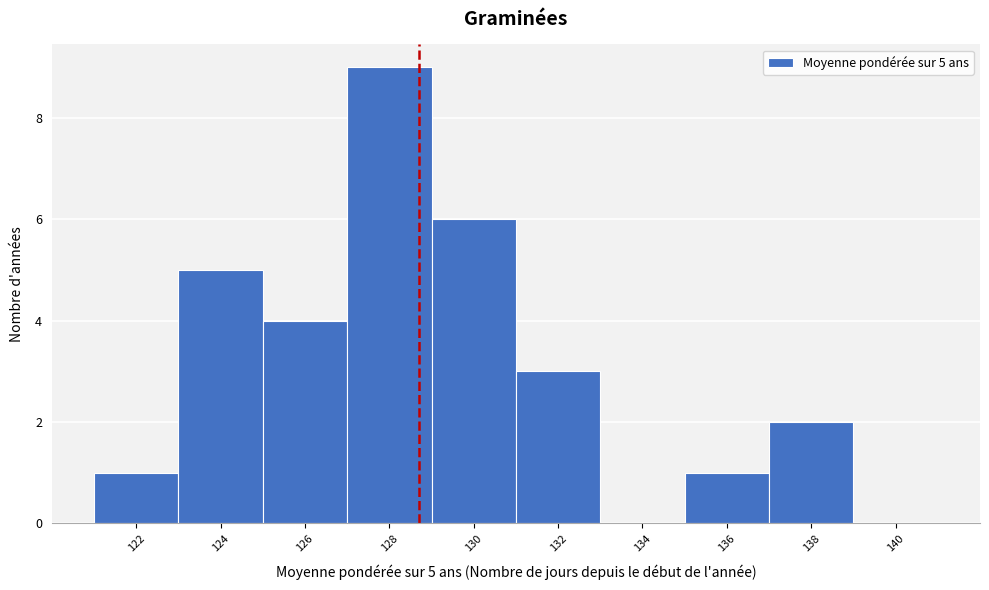

Which range on the x-axis has the tallest bar?

127 to 129